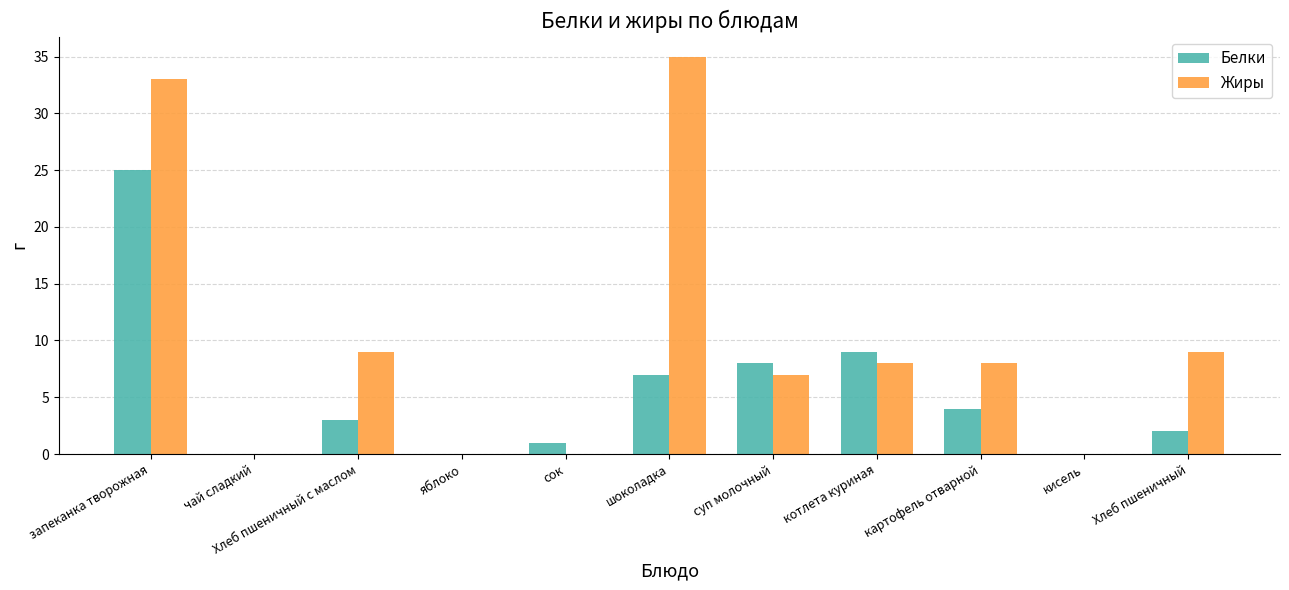

How many data points does each series have?

11